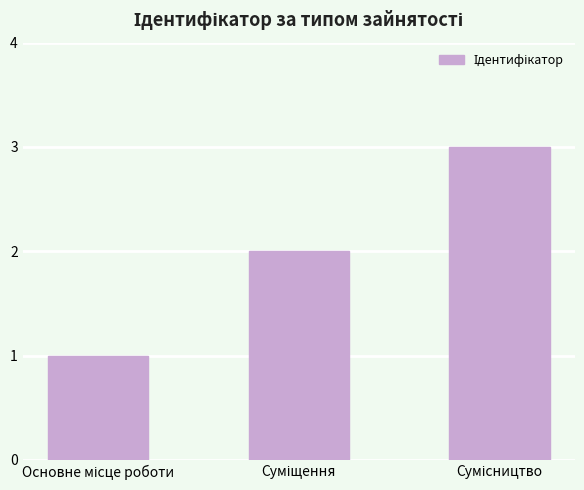

What is the maximum value shown in the chart?

3